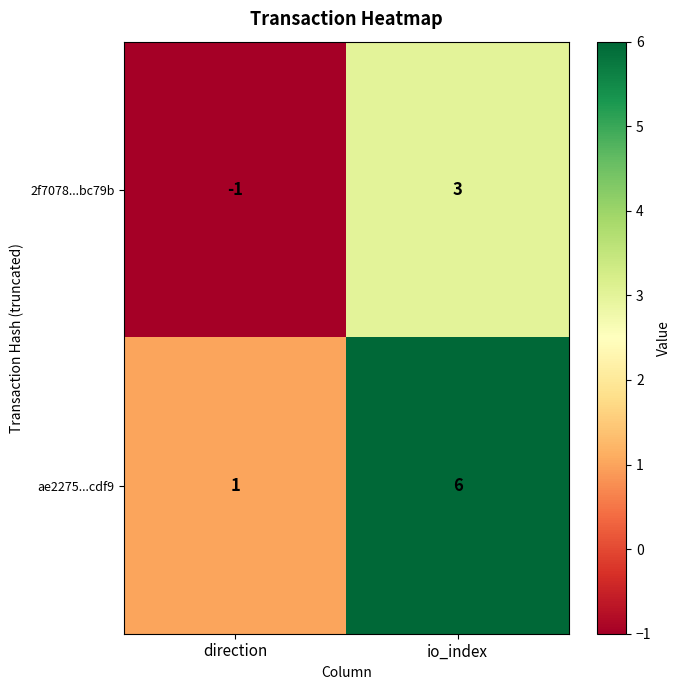

The ae2275...cdf9 series shows 1 at direction. True or false?

True